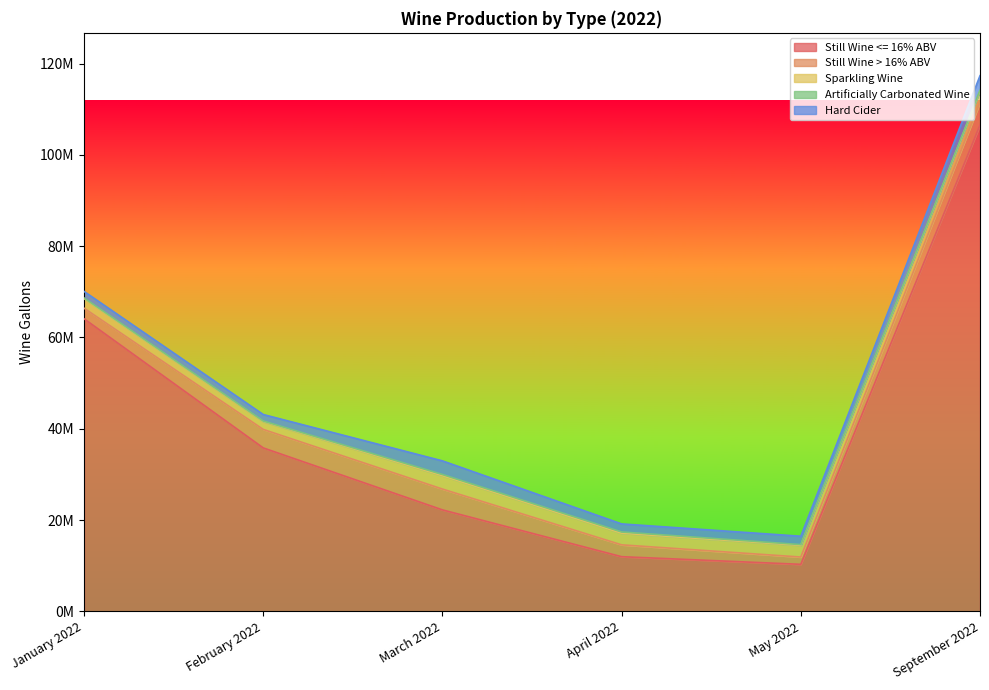

What are all the series names shown in the legend?

Still Wine <= 16% ABV, Still Wine > 16% ABV, Sparkling Wine, Artificially Carbonated Wine, Hard Cider